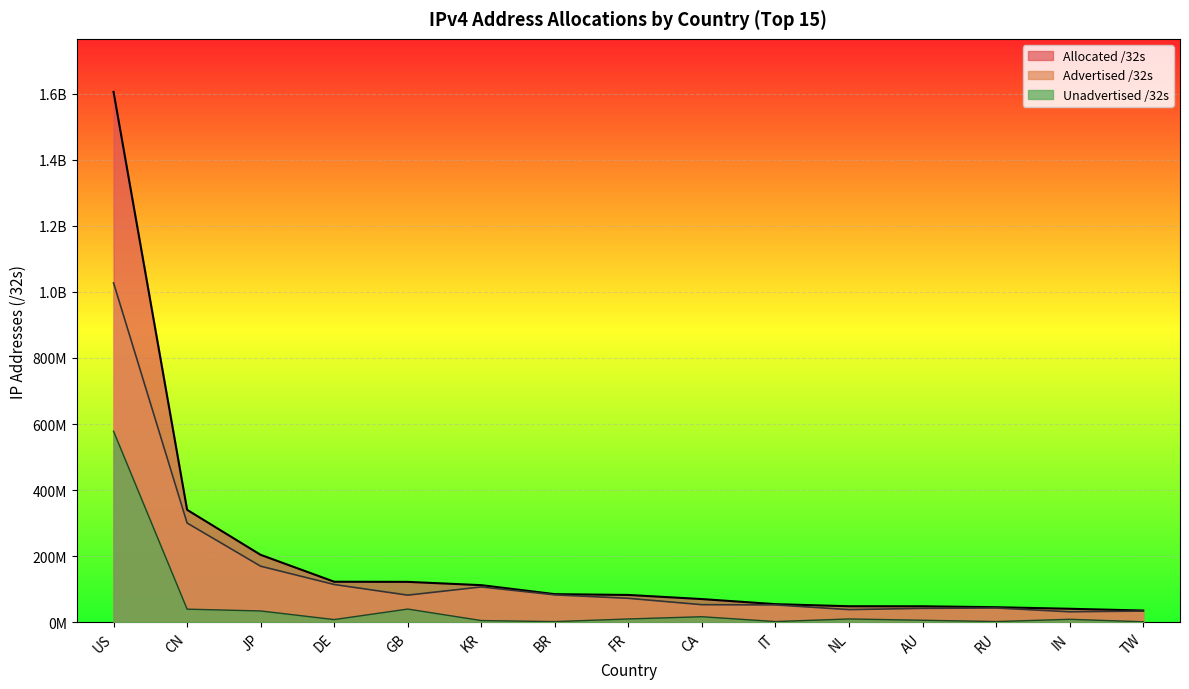

How many lines are shown in the chart?

3